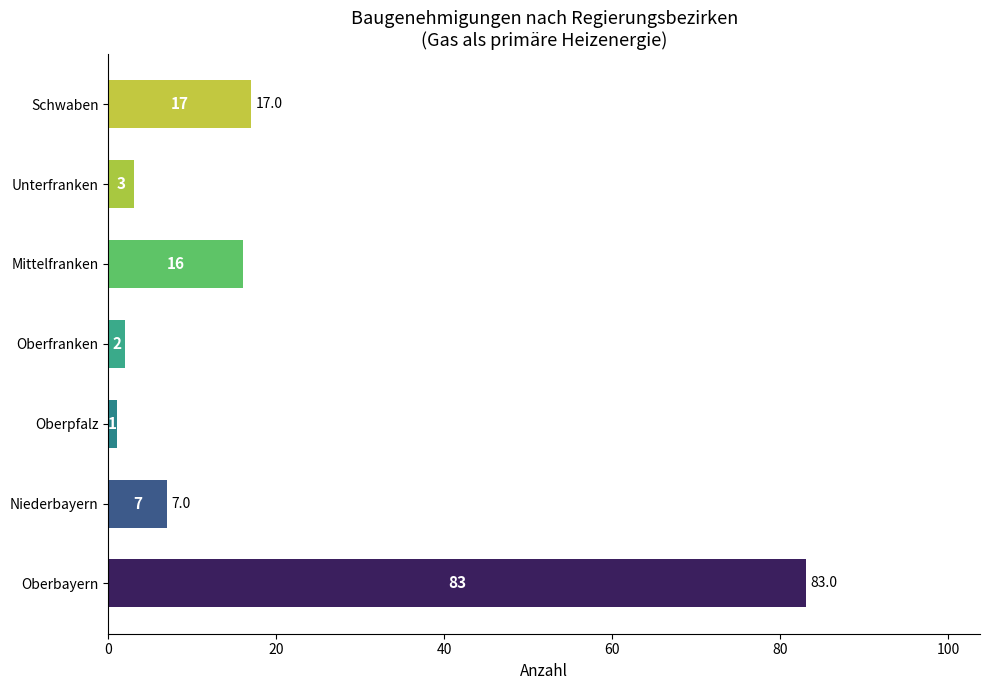

What is the maximum value shown in the chart?

83